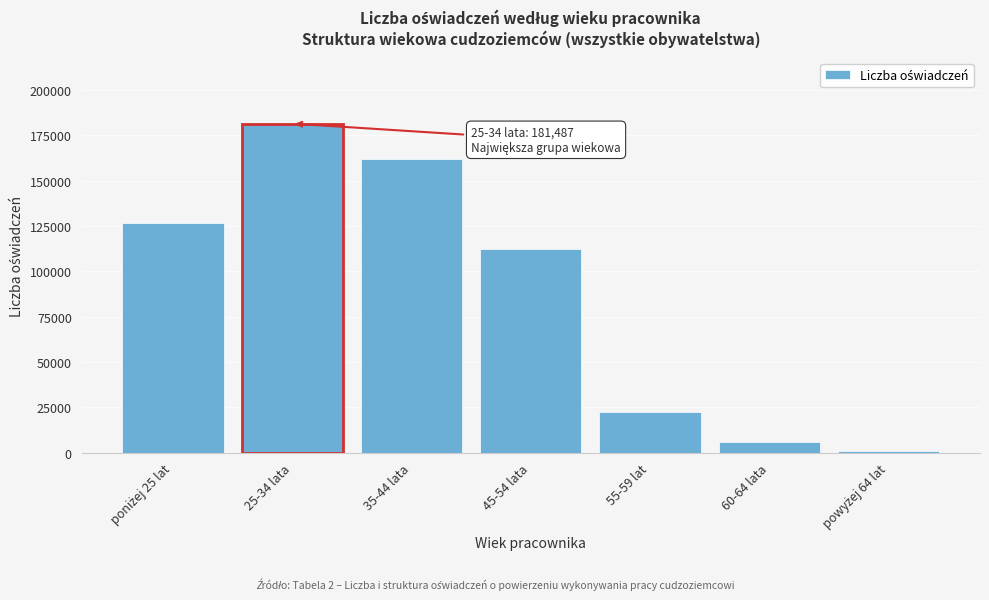

Reading right to left, transcribe all the data shown in this chart.

1064	5910	22420	112387	161839	181487	126620